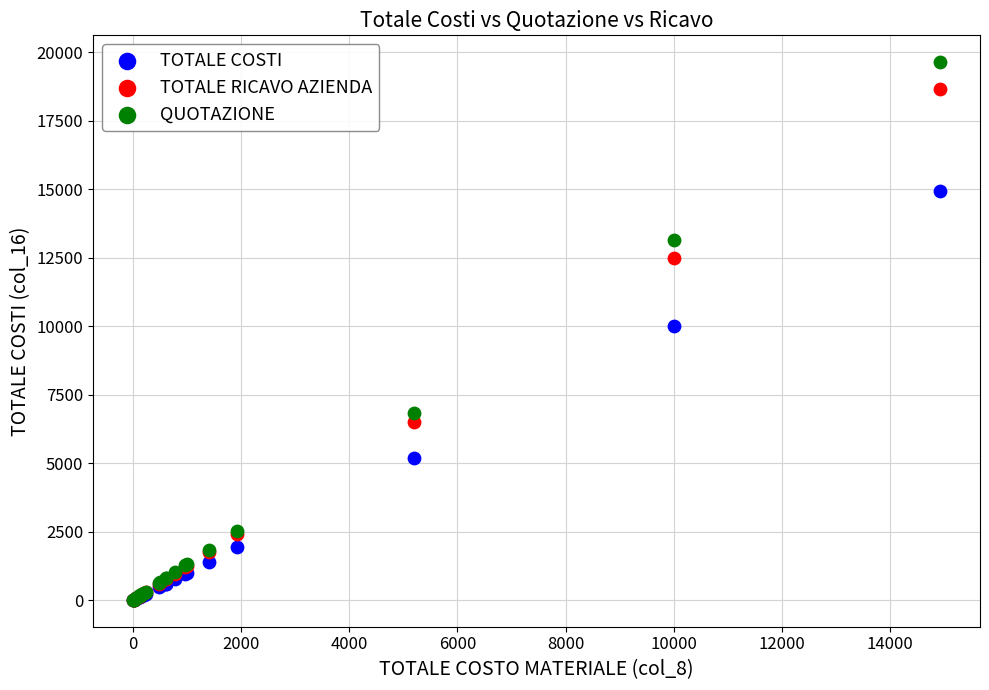

In the TOTALE RICAVO AZIENDA series, what Y value is closest to 9329?

6500.0